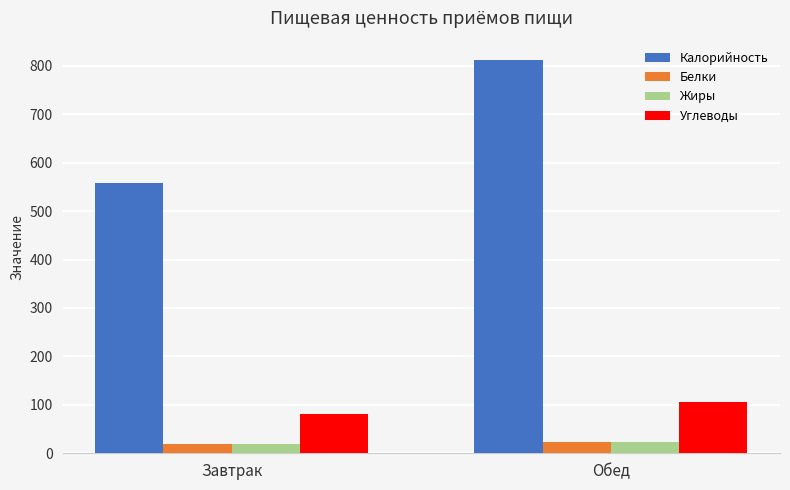

List the labels in order of Углеводы value, smallest first.

Завтрак, Обед